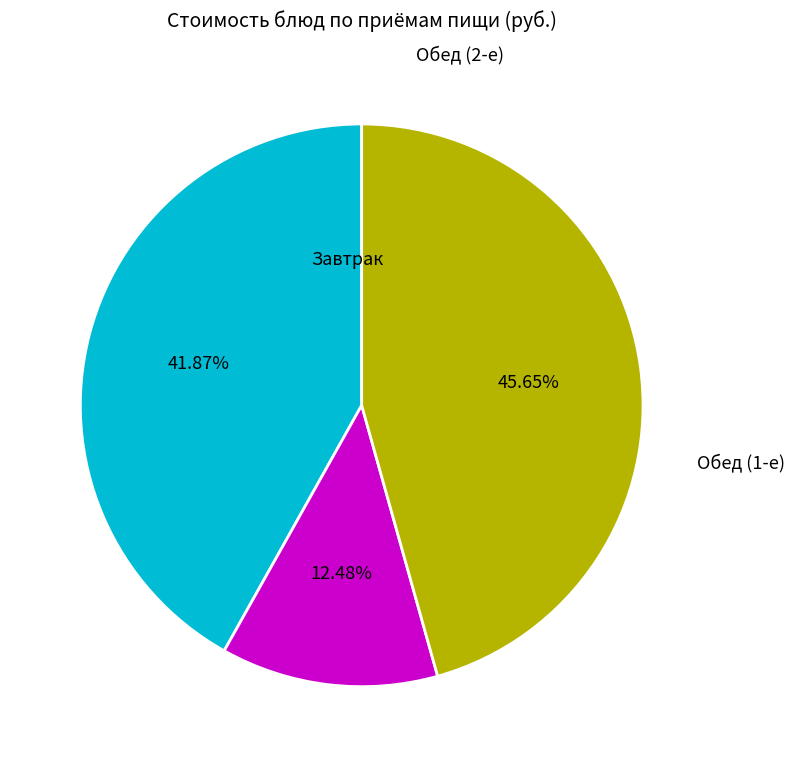

Does any single category account for the majority?

No